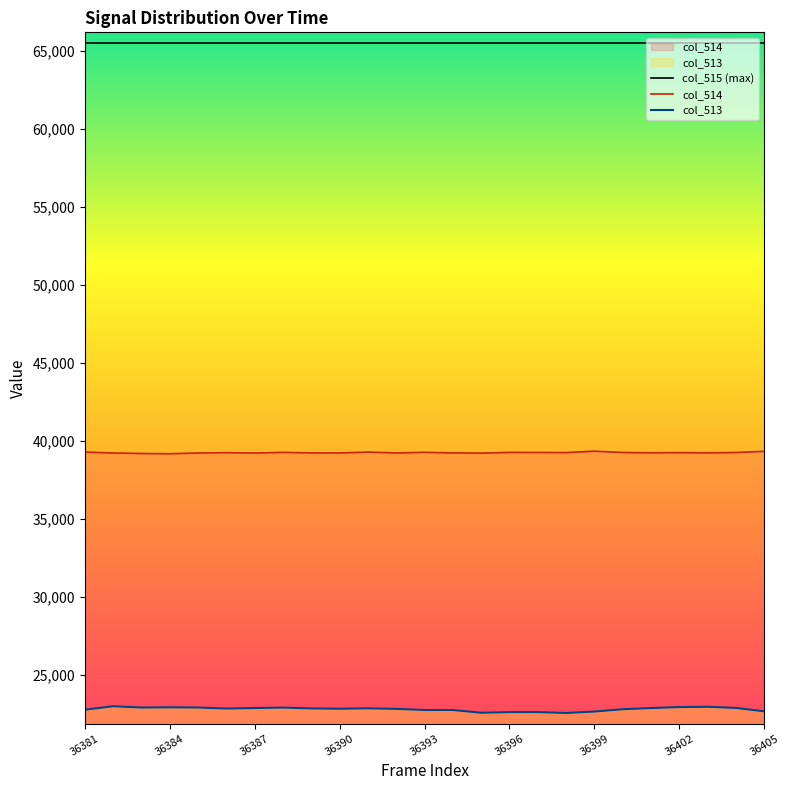

Which series has the largest total across all categories?

col_515 (max)